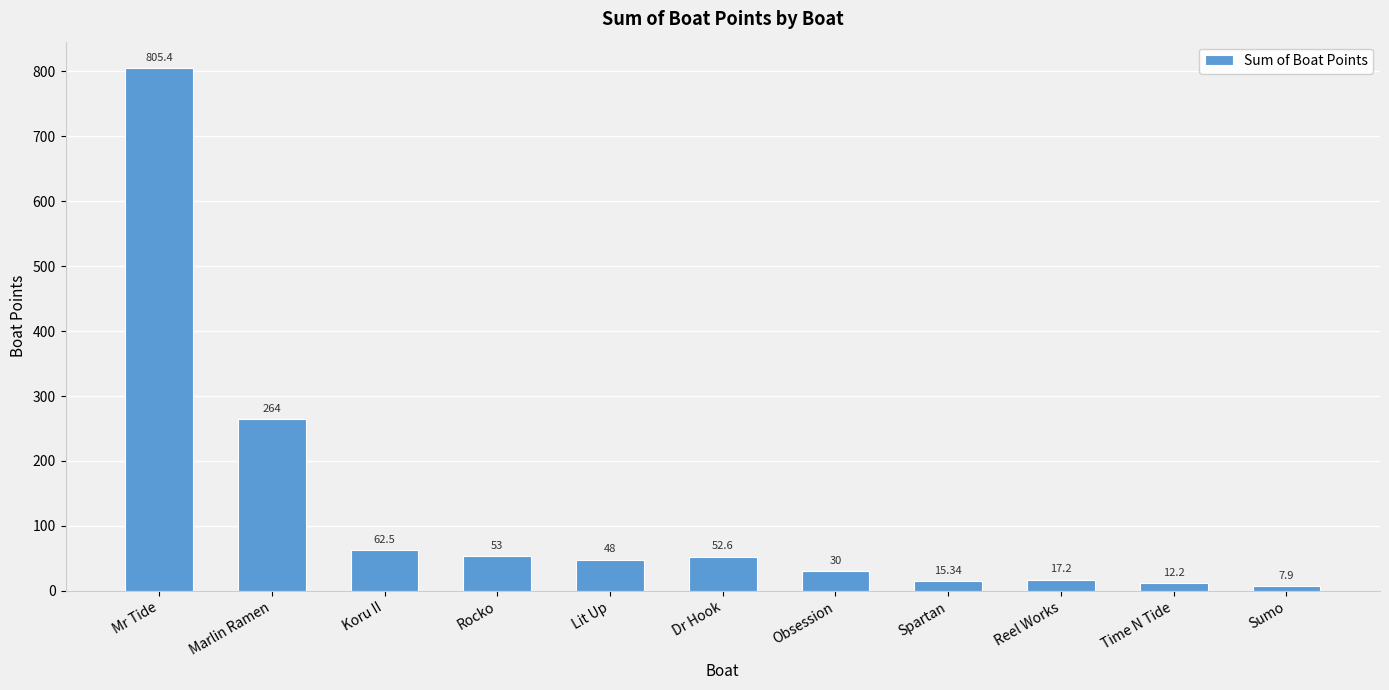

Which has a higher value, Obsession or Marlin Ramen?

Marlin Ramen